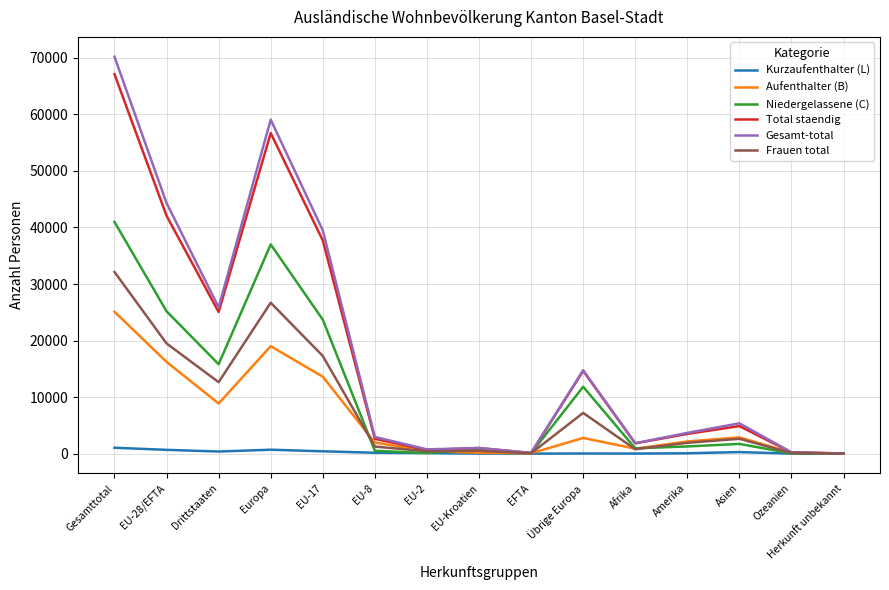

Where is Total staendig nearest to the value 33570?

EU-17